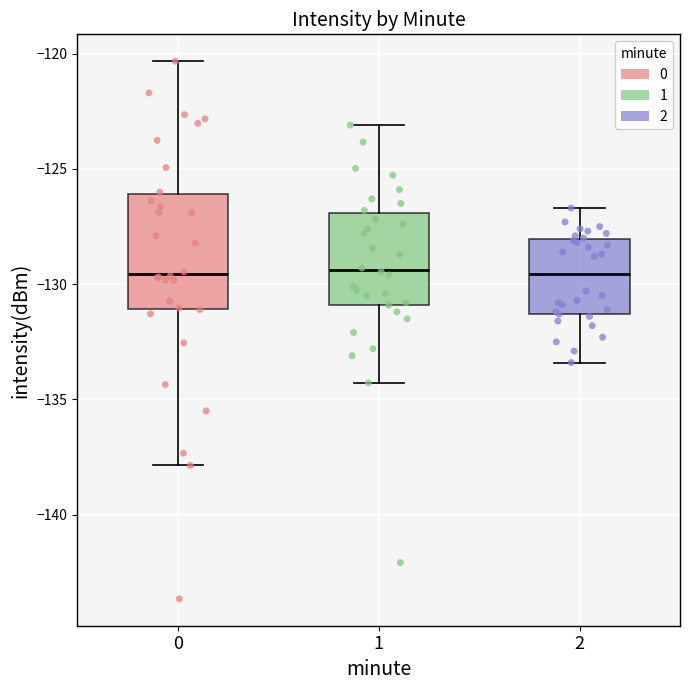

Where does the lower whisker of the box at x = 0 end on the y-axis? The values are not printed on the chart, so give them approximately, as read against the axis.

-138.0